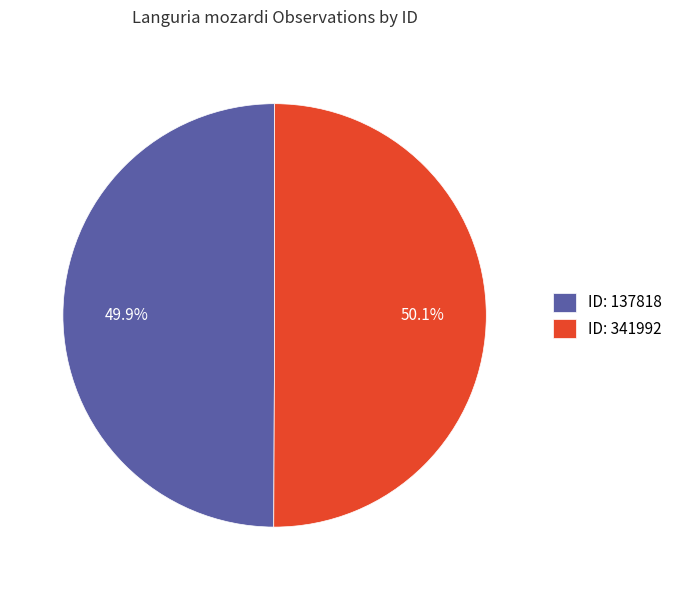

What is the ratio of the value at ID: 341992 to the value at ID: 137818?

1.0